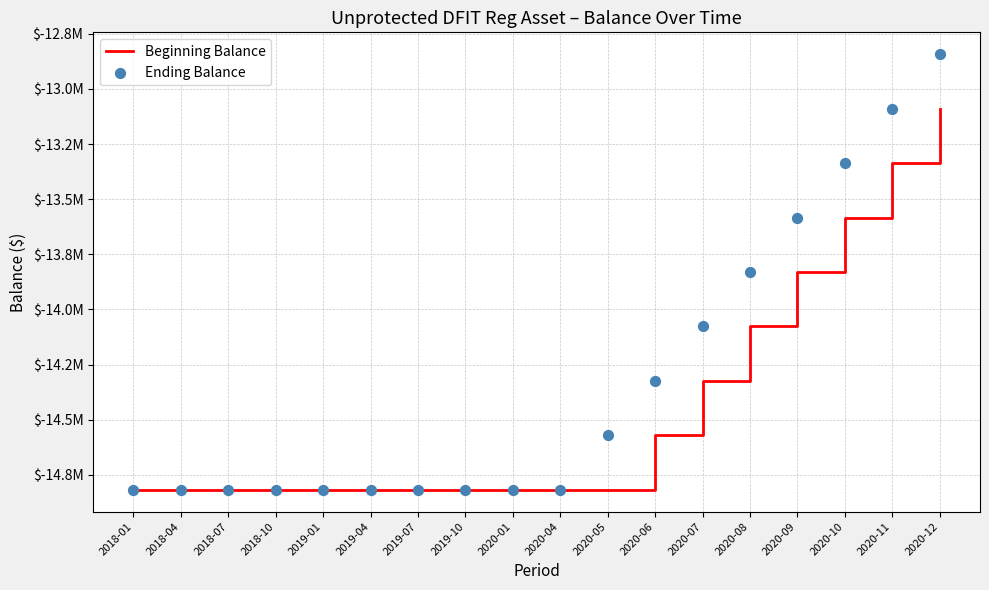

At which category is the sum across all series the highest?

2020-12